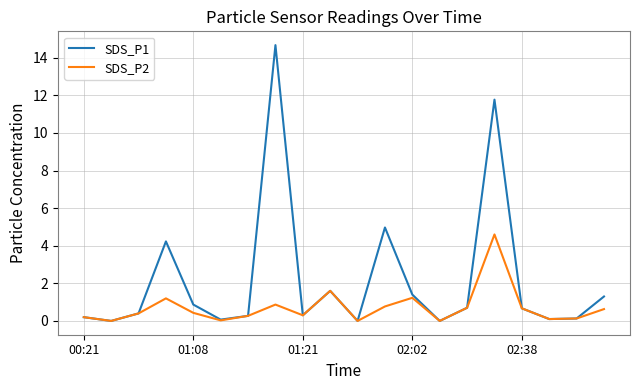

Is this an area chart (filled region under the line)?

No